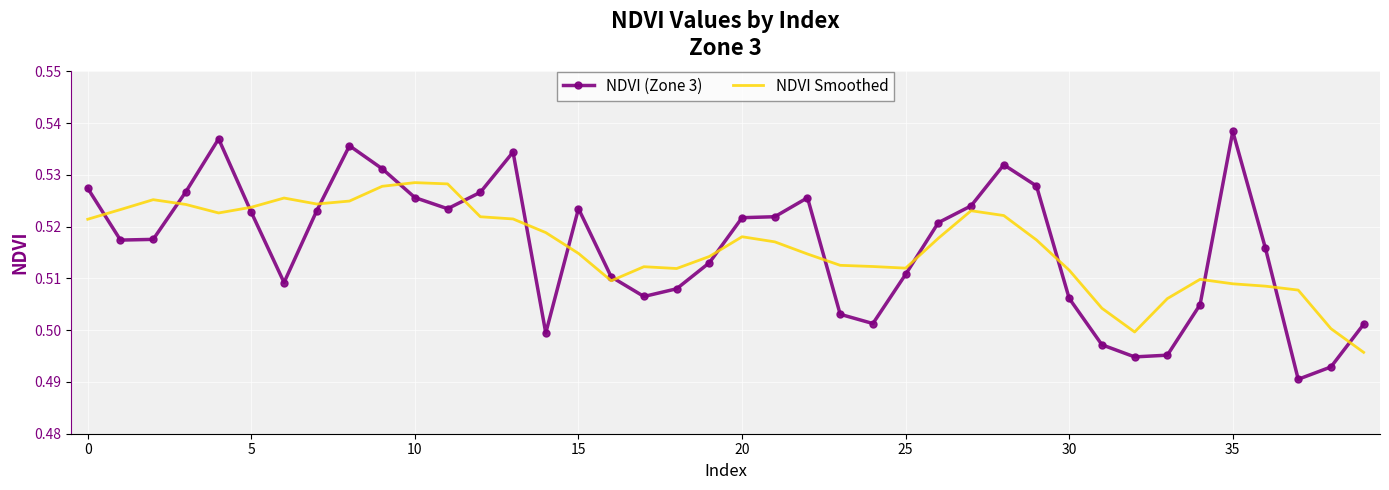

Which series has the widest spread of values?

NDVI (Zone 3)